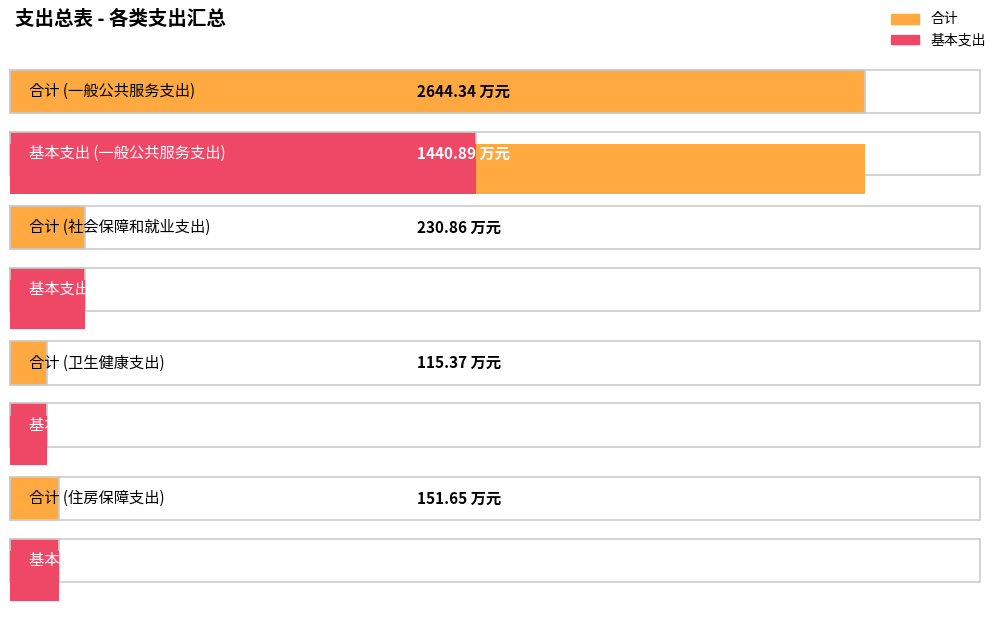

What is the value of the 合计 bar at the 3rd from the left?

115.4